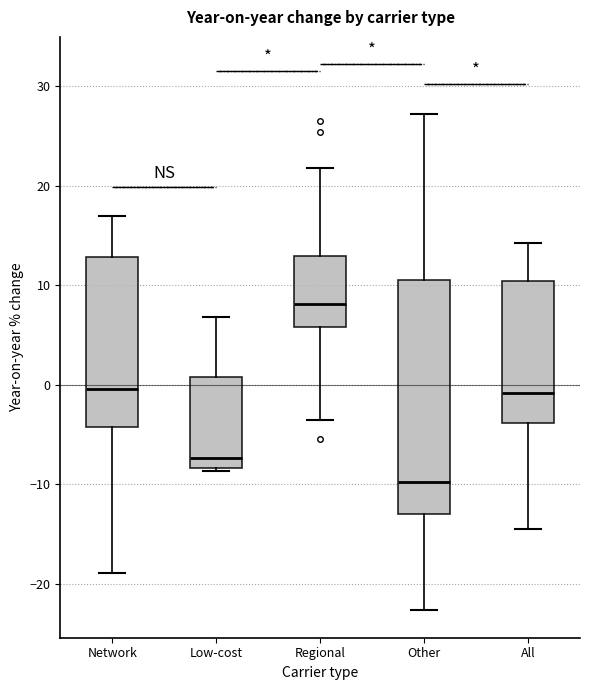

Which box is the tallest, from its lower edge to its upper edge?

Other